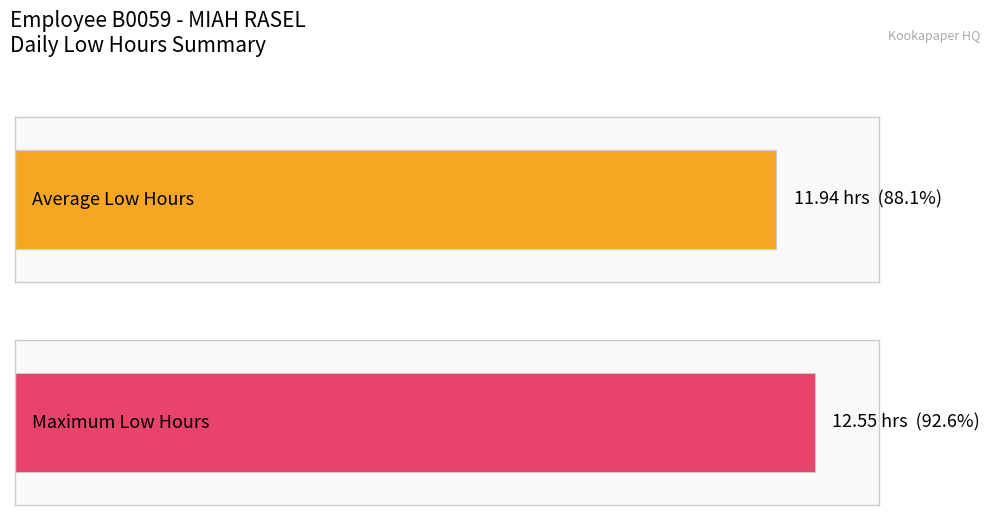

Does the chart contain stacked bars?

No